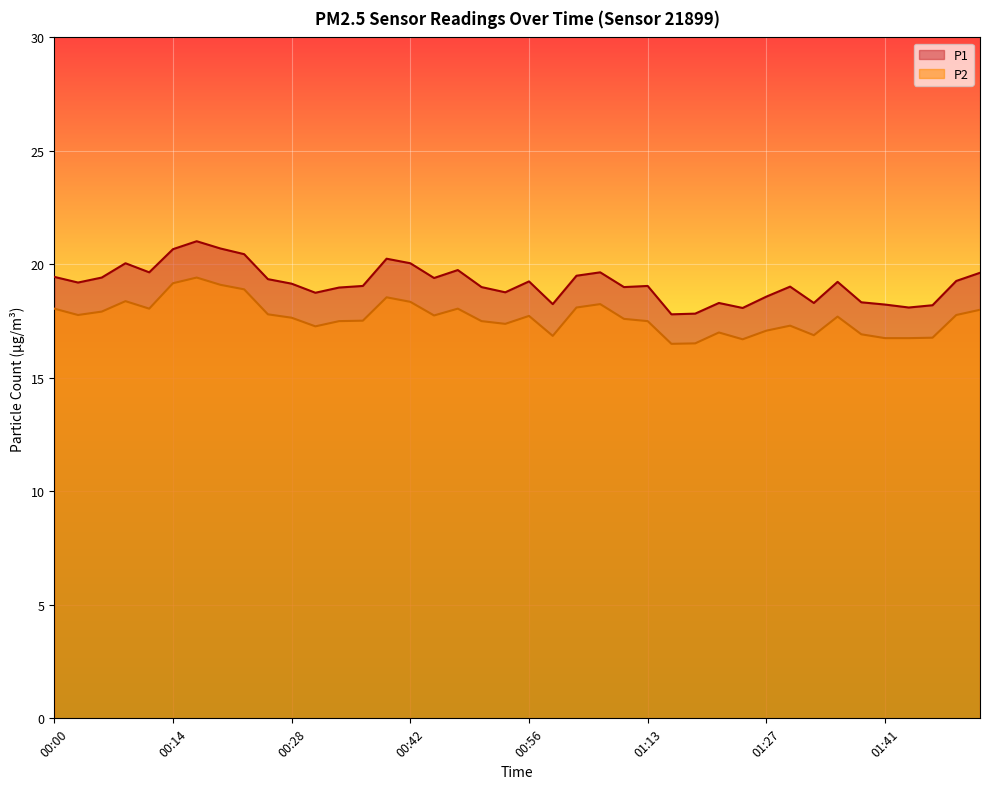

At which category is the sum across all series the highest?

00:17